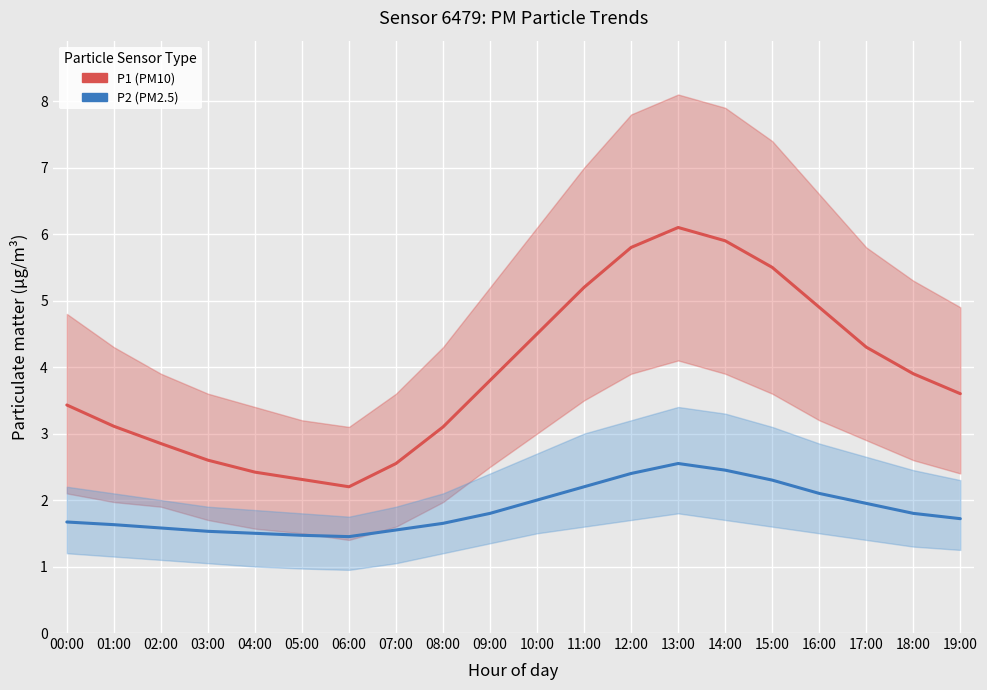

What is the sum of all P2 (PM2.5) values?

37.3